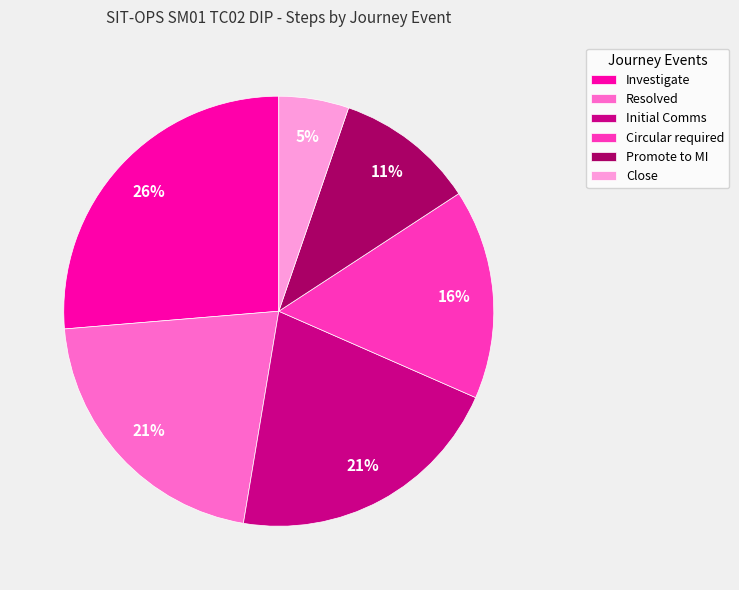

Does Resolved account for over 50% of the chart?

No